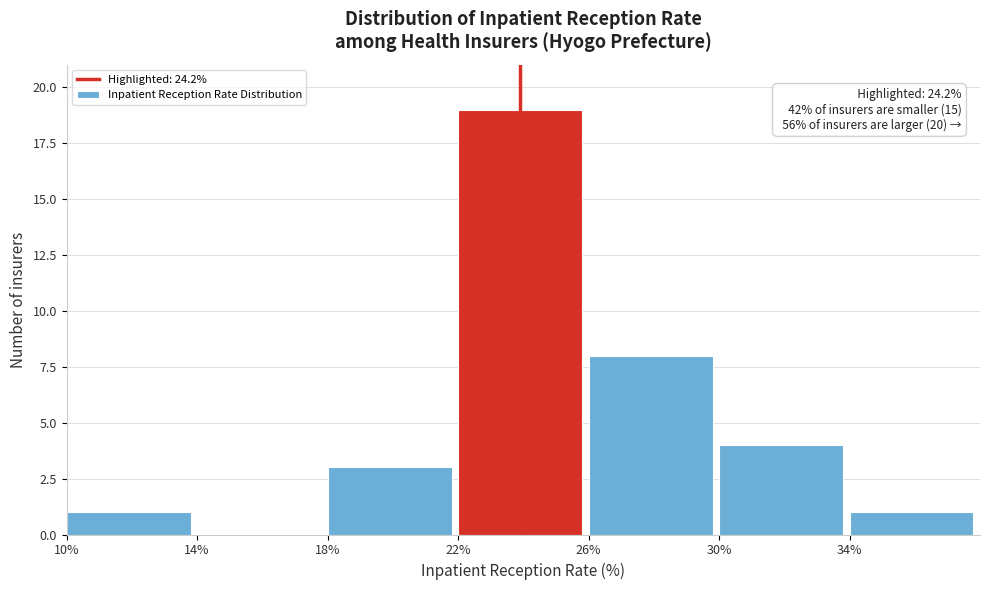

Over which range of the x-axis is the bar tallest?

22 to 26